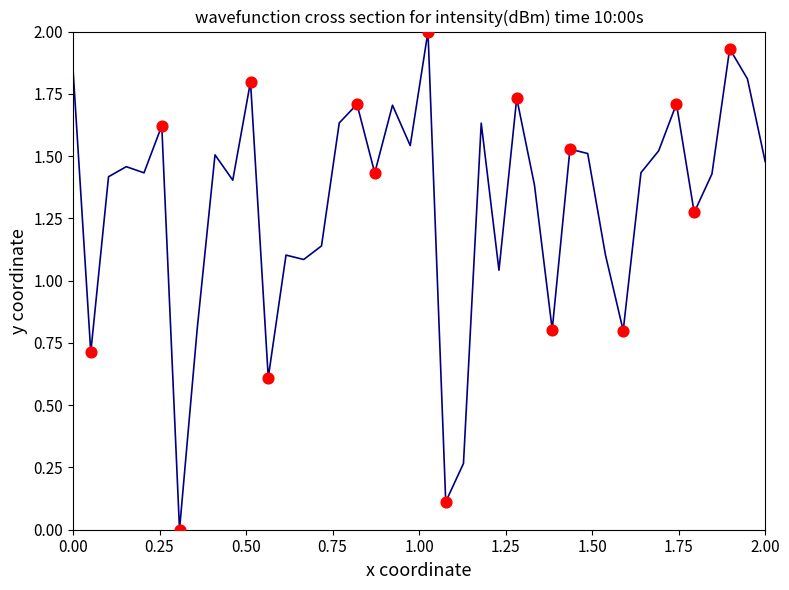

What is the difference between the maximum and minimum values?

2.0